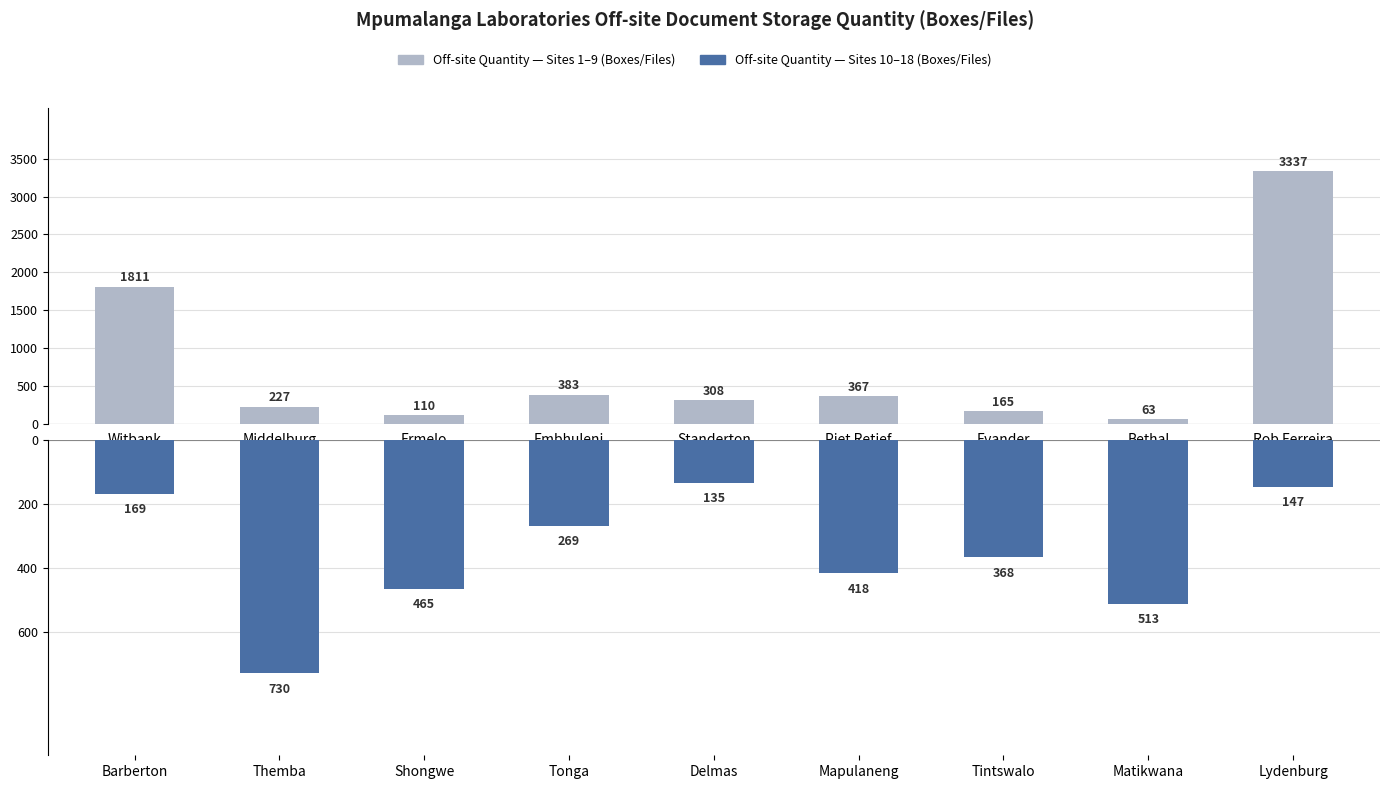

How many bars are there in total?

18